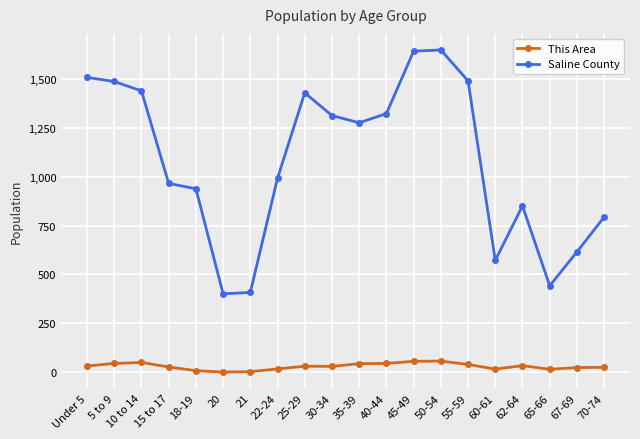

What is the sum of all This Area values?

600